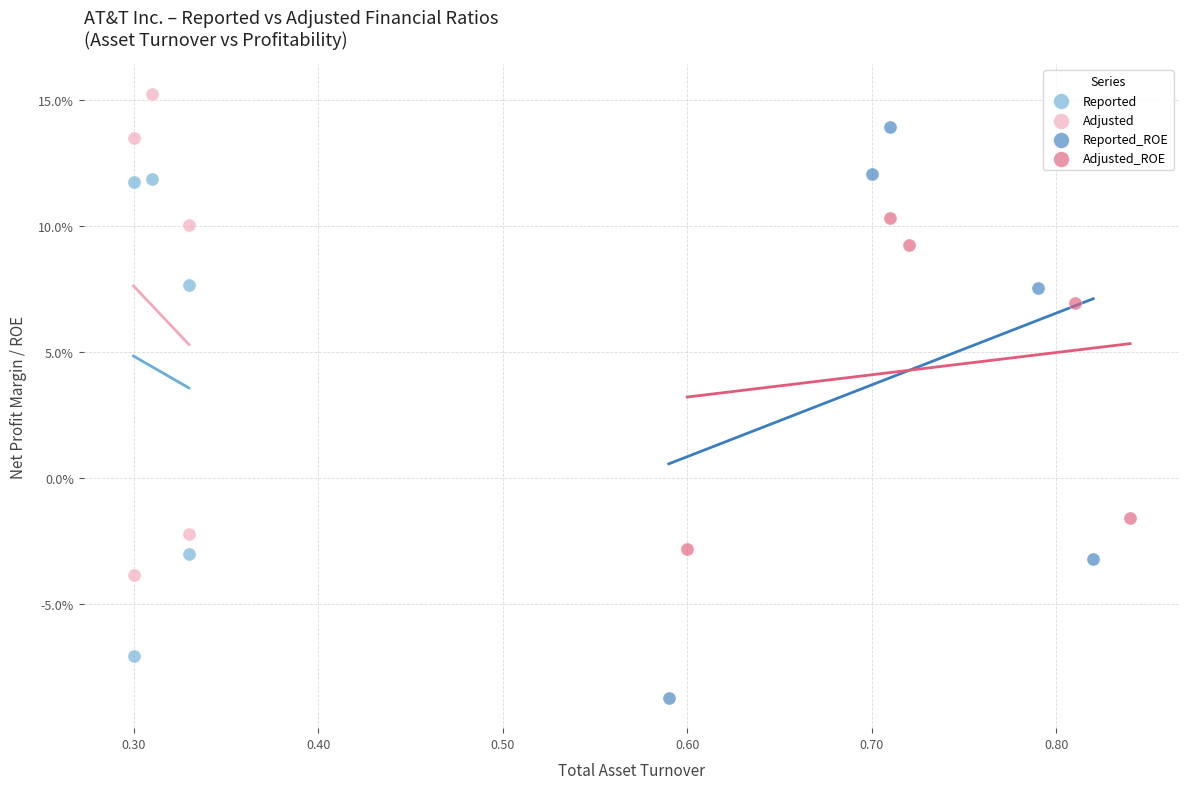

Which series reaches the minimum Y coordinate?

Reported_ROE